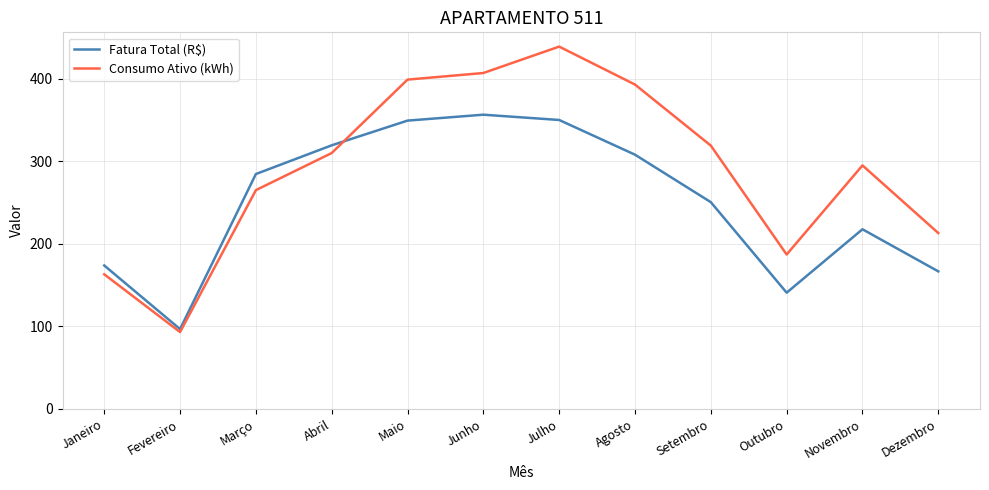

How many lines are shown in the chart?

2